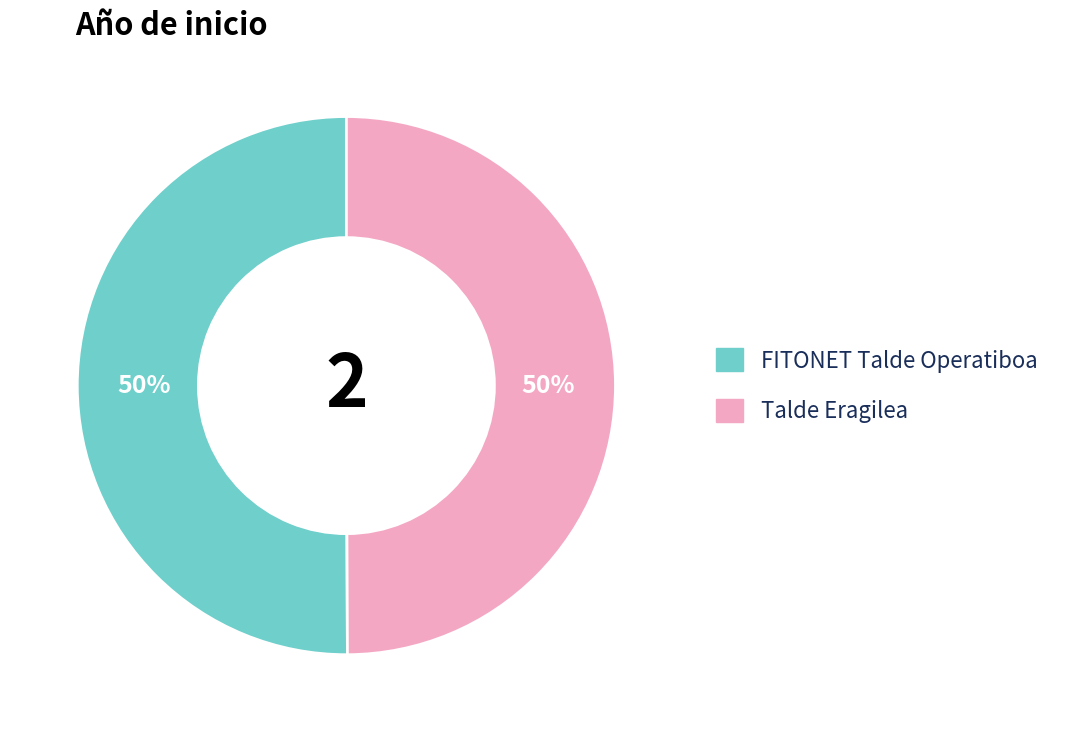

What is the ratio of the value at Talde Eragilea to the value at FITONET Talde Operatiboa?

1.0